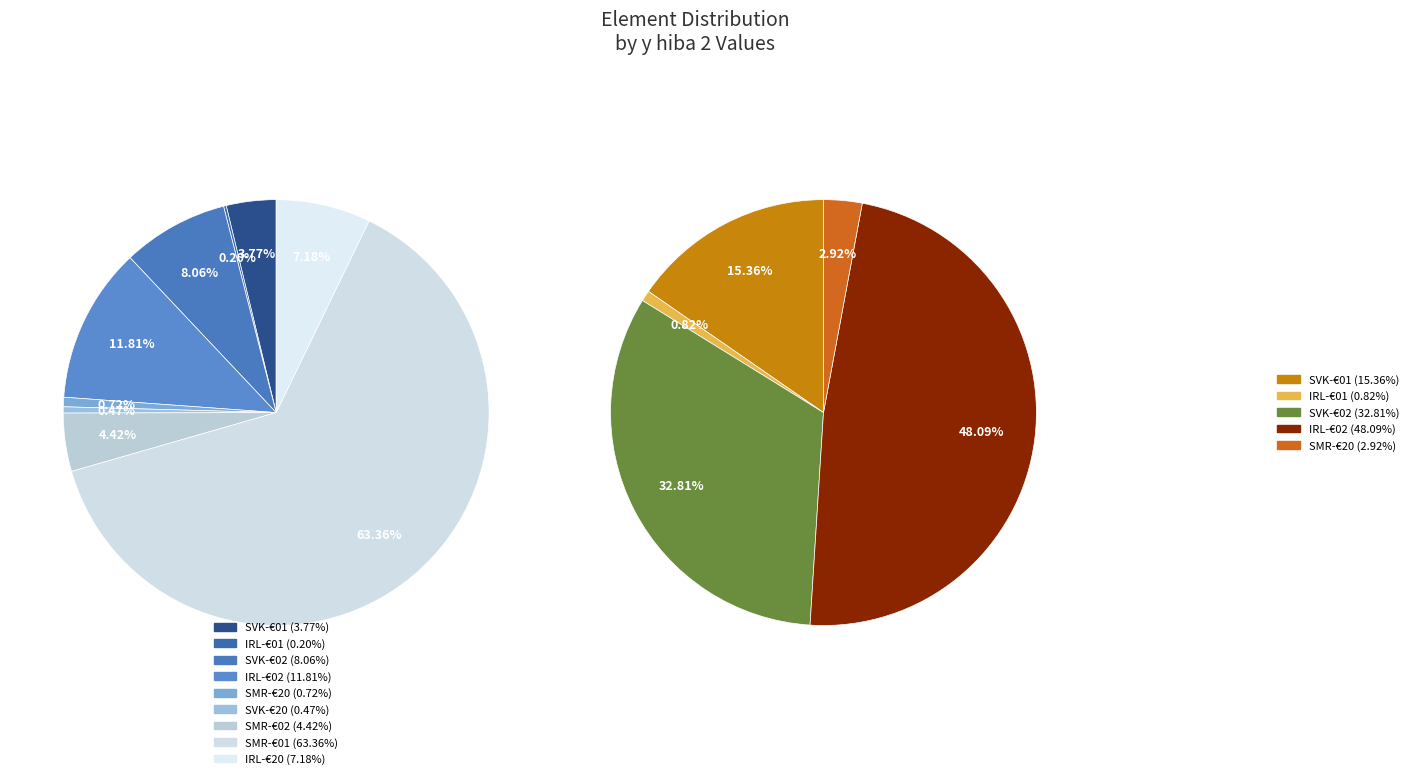

Which category accounts for the majority?

SMR-€01